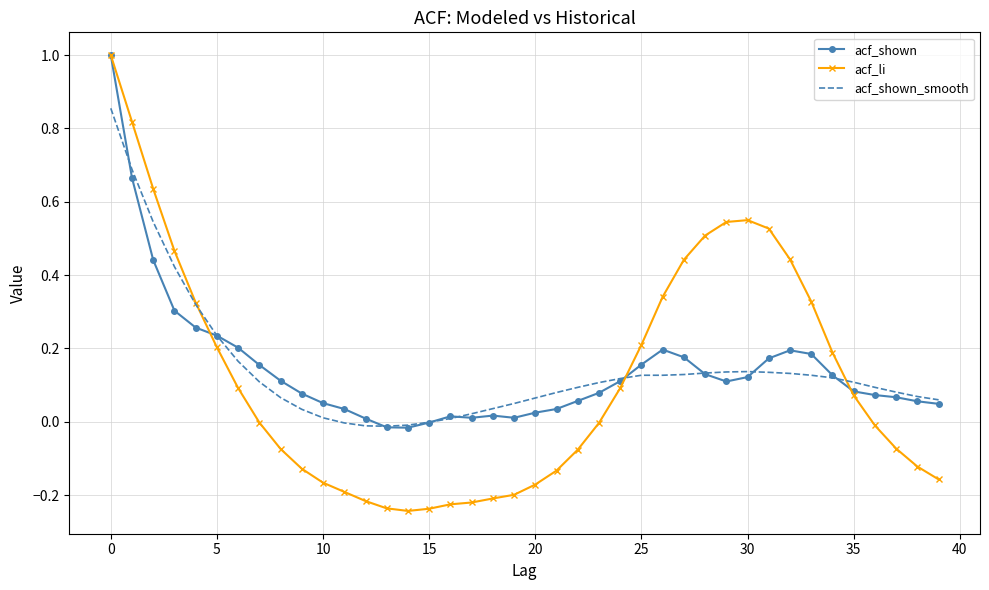

Which series has the widest spread of values?

acf_li